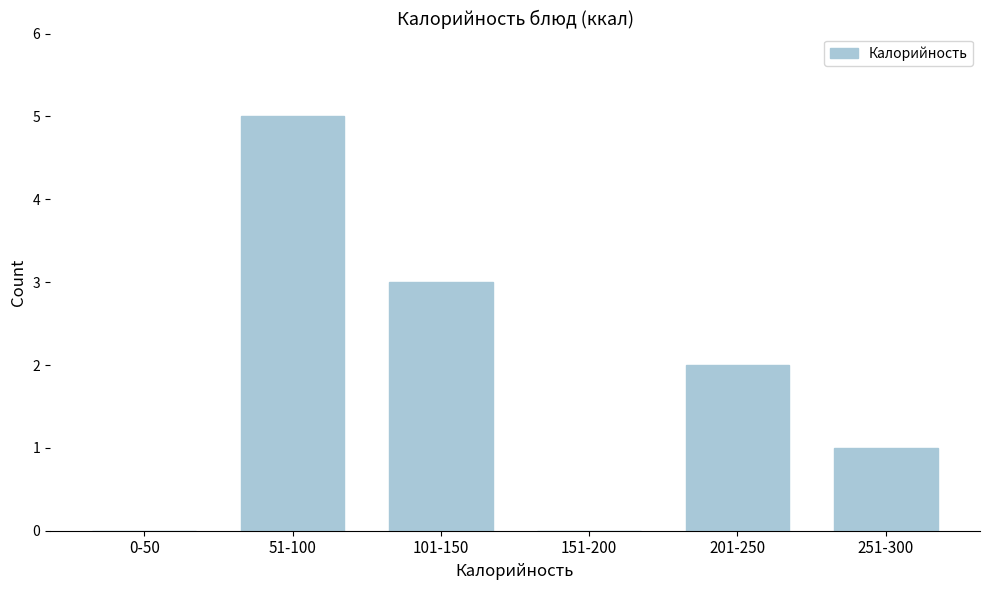

Reading left to right, what are all the values shown in this chart?

0-50=0	51-100=5	101-150=3	151-200=0	201-250=2	251-300=1